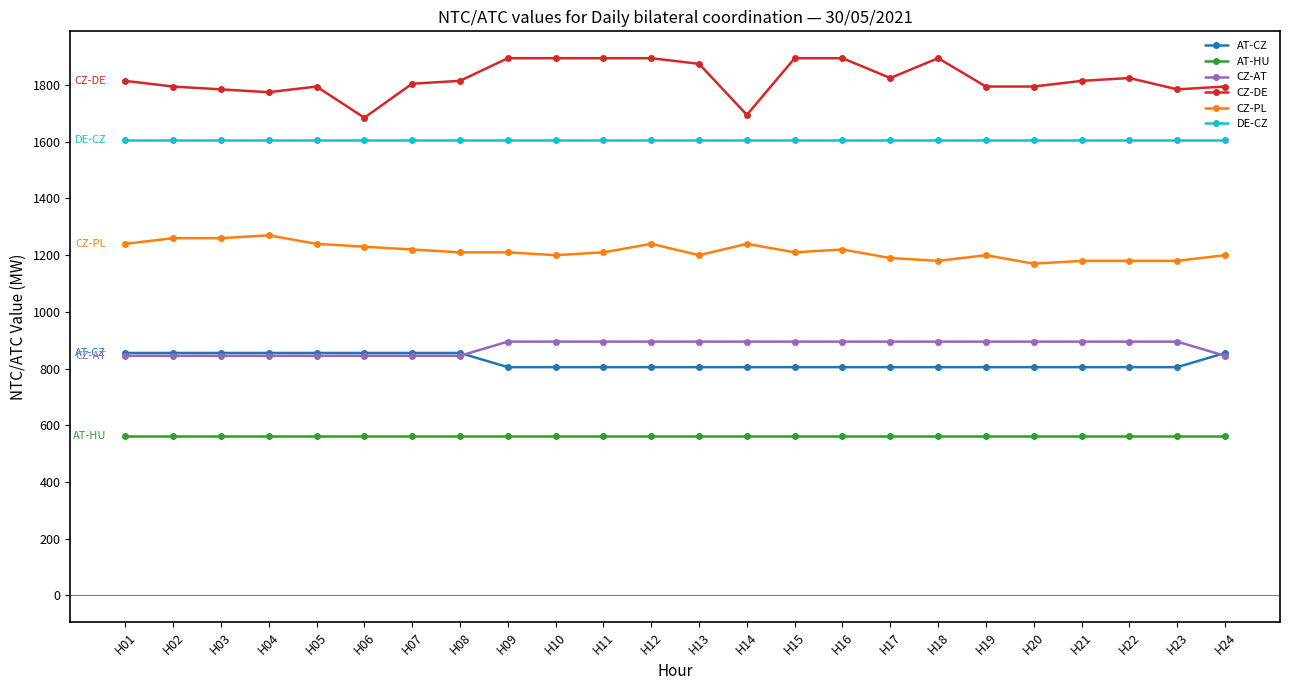

The value of CZ-PL at H10 is 807. True or false?

False